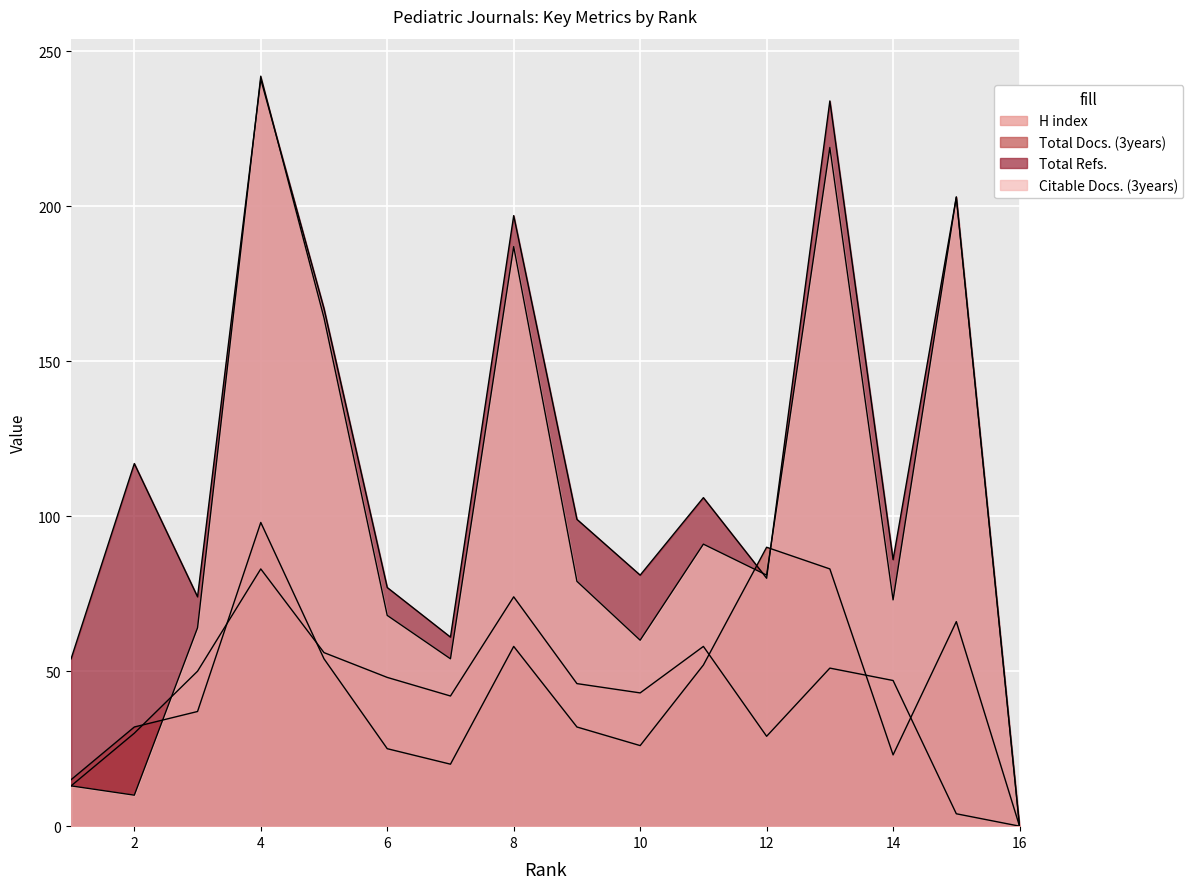

Where is the first local maximum for Total Refs.?

2